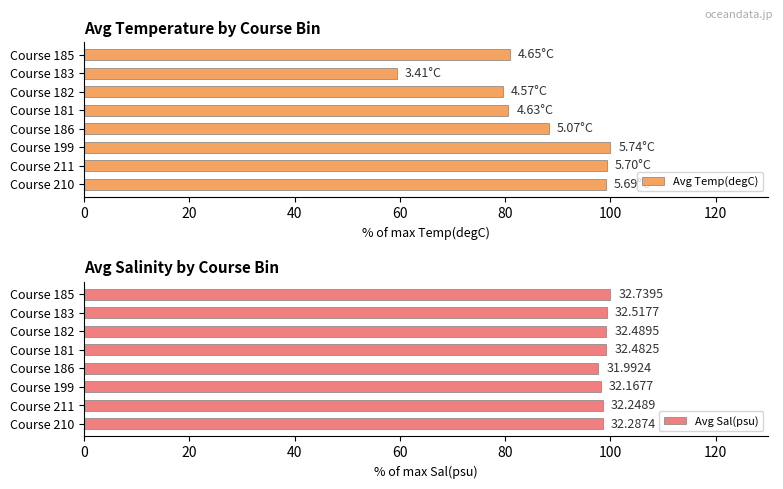

What is the difference between the Avg Temp(degC) values at Course 183 and Course 186?

28.9